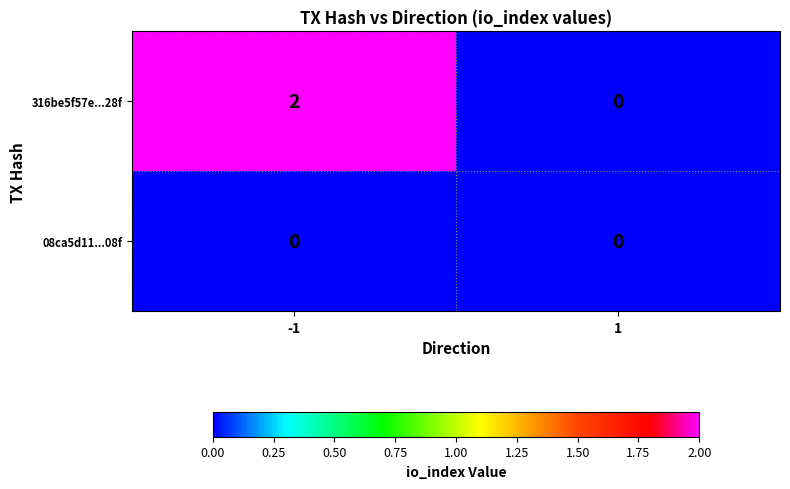

Rank the series at -1 from highest to lowest value.

316be5f57e...28f, 08ca5d11...08f